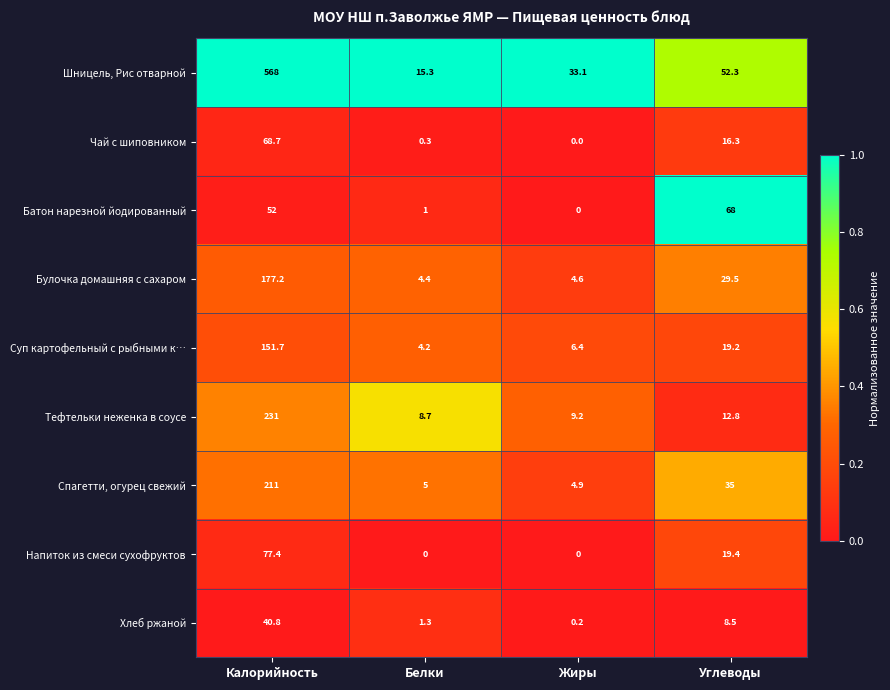

List the series in order of their peak value, highest first.

Шницель, Рис отварной, Тефтельки неженка в соусе, Спагетти, огурец свежий, Булочка домашняя с сахаром, Суп картофельный с рыбными к…, Напиток из смеси сухофруктов, Чай с шиповником, Батон нарезной йодированный, Хлеб ржаной